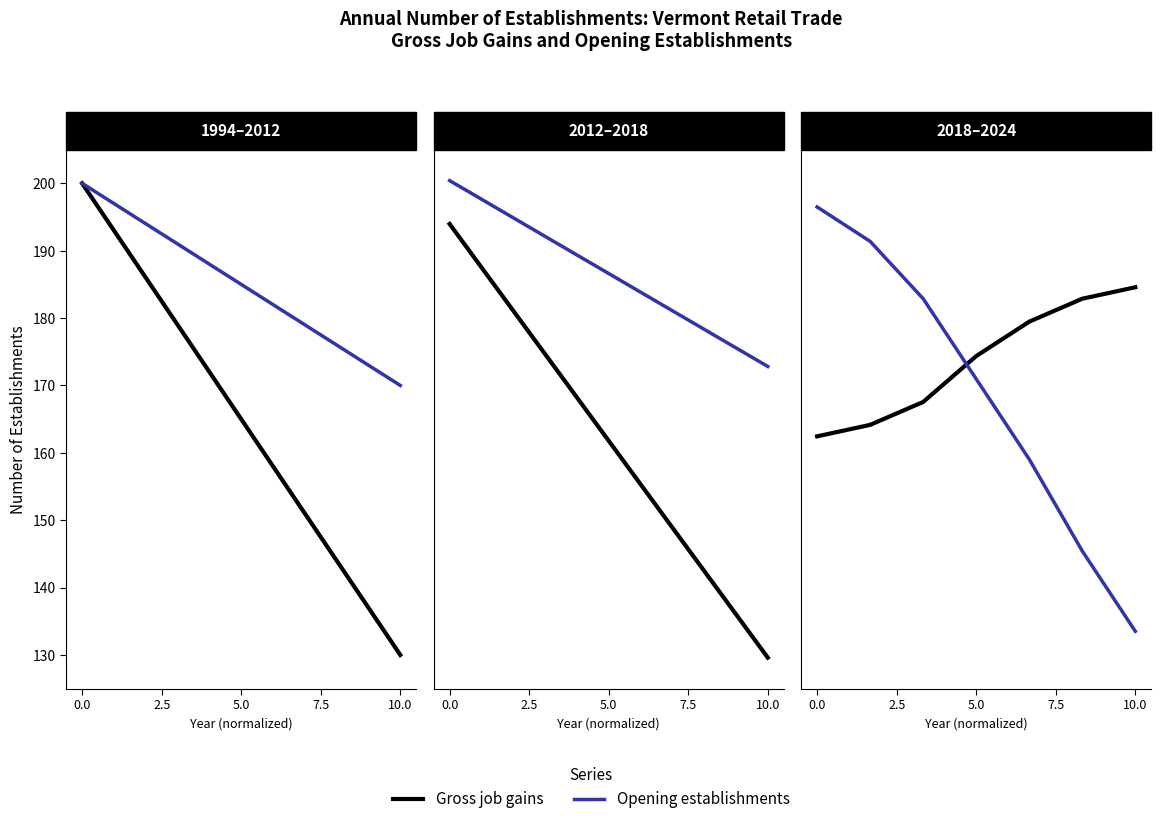

How many data points in Gross job gains are above 187?

3